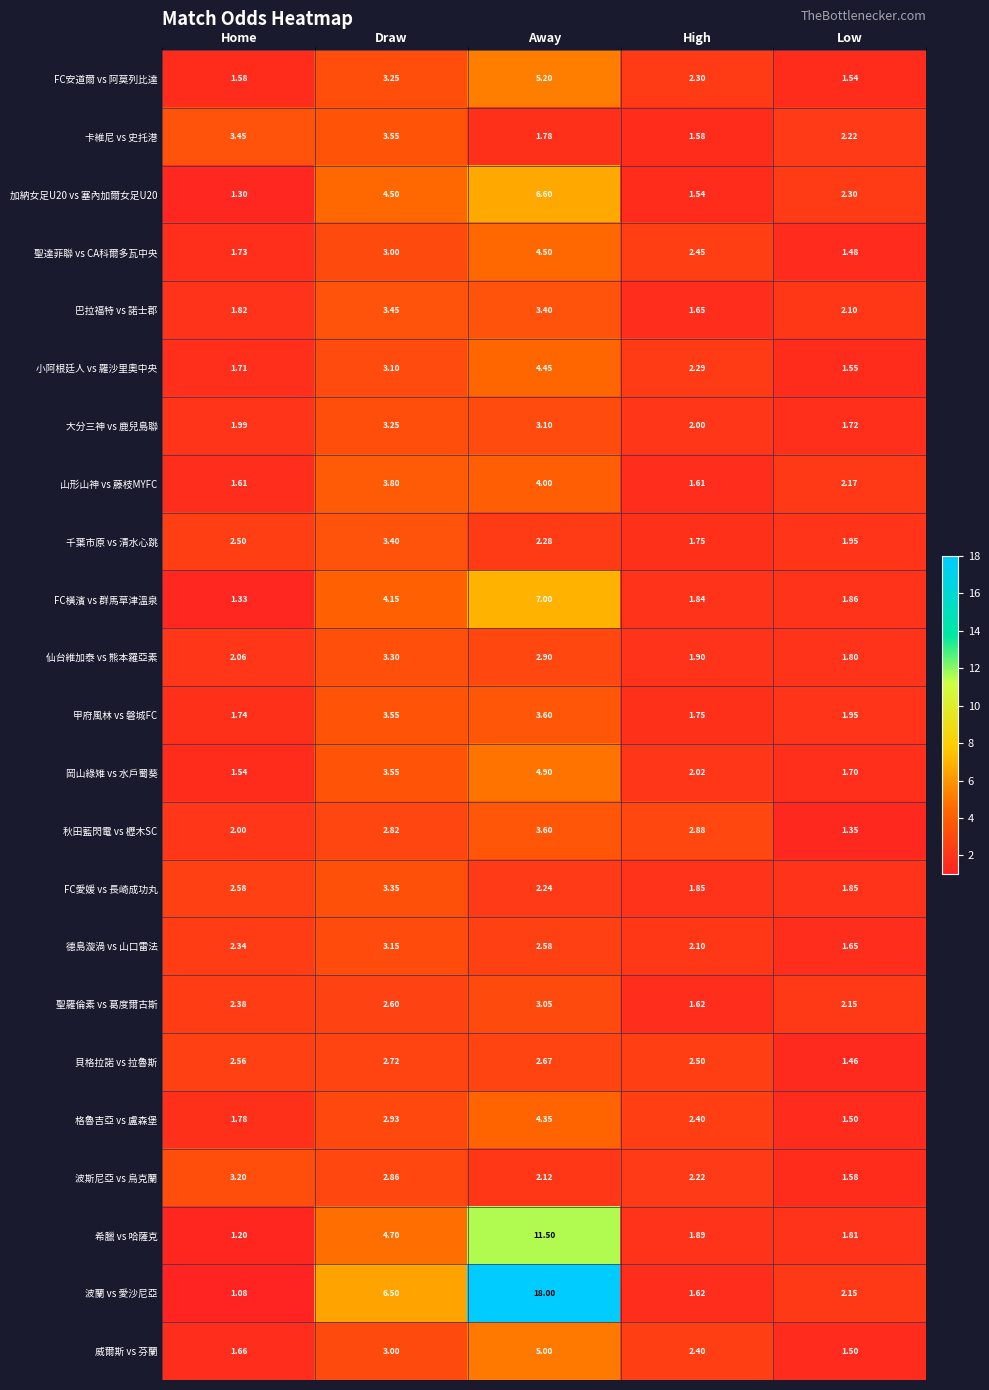

At which label does 波蘭 vs 愛沙尼亞 first exceed 2?

Draw